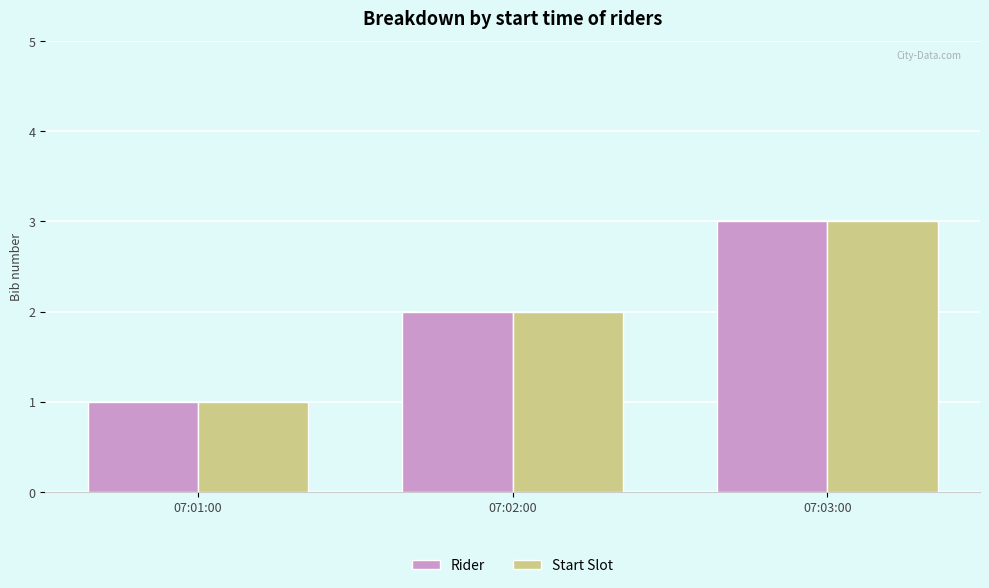

How many values in the Start Slot series are below 2?

1